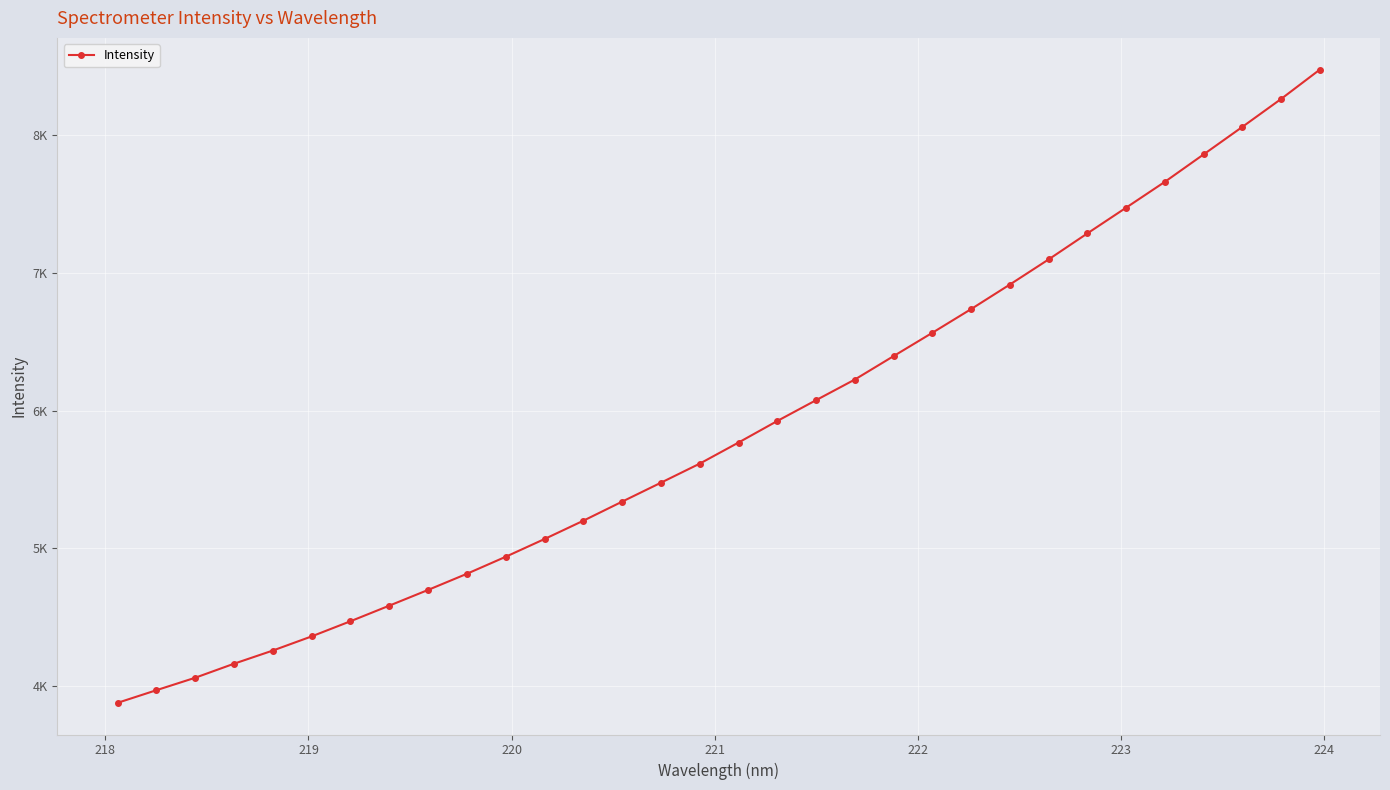

Is this an area chart (filled region under the line)?

No